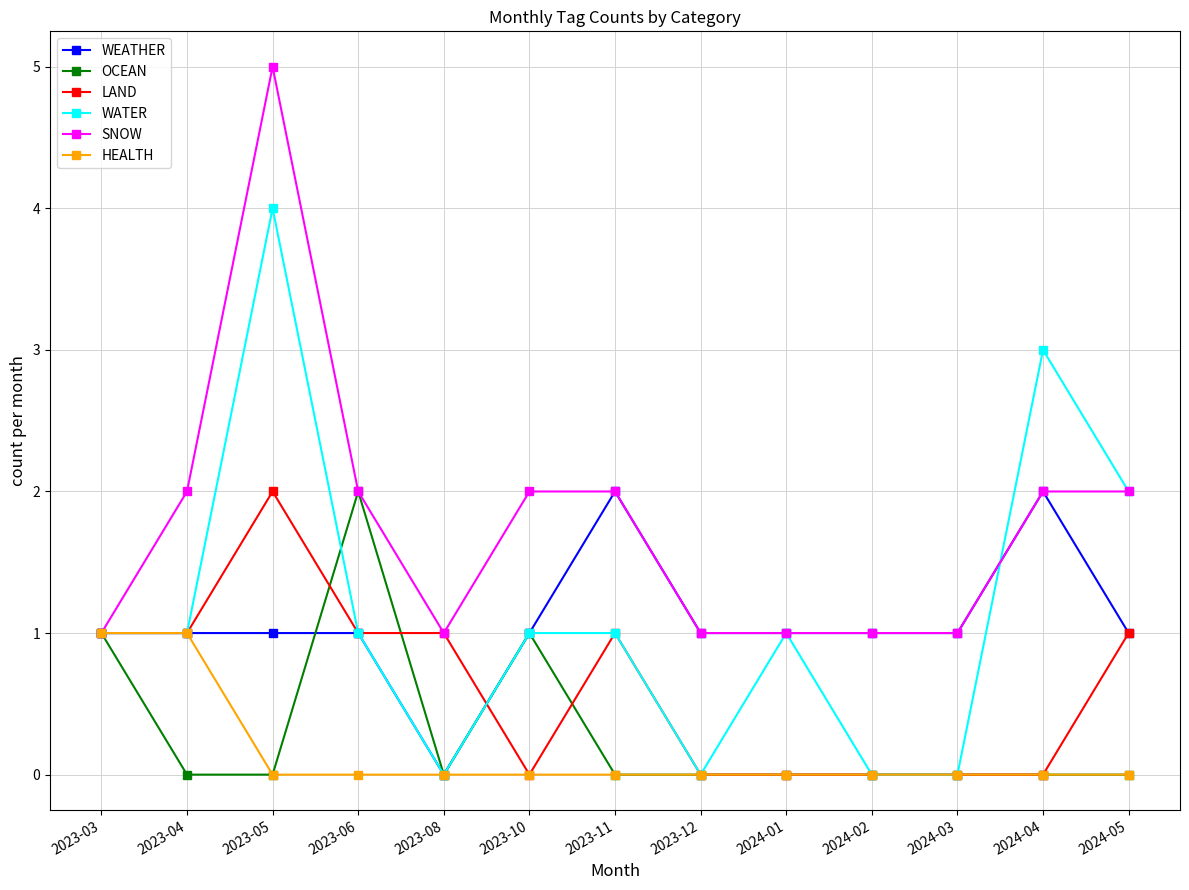

What position from the left is 2023-05?

3